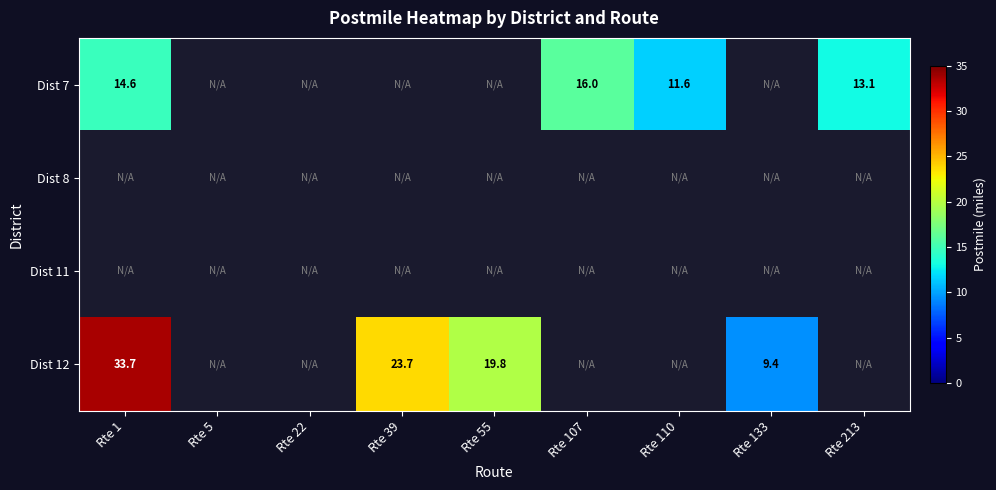

Rank the series by their average value, from lowest to highest.

Dist 7, Dist 8, Dist 11, Dist 12